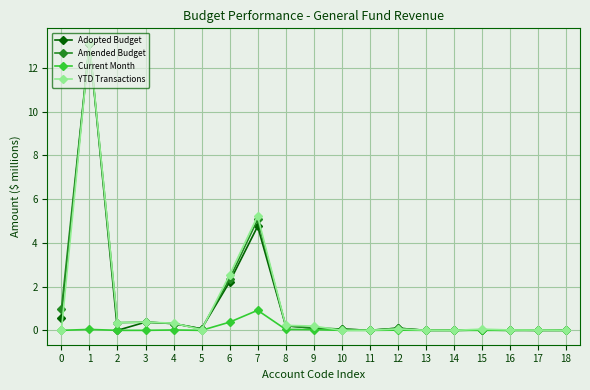

What value does the Adopted Budget series have at 8?

0.2